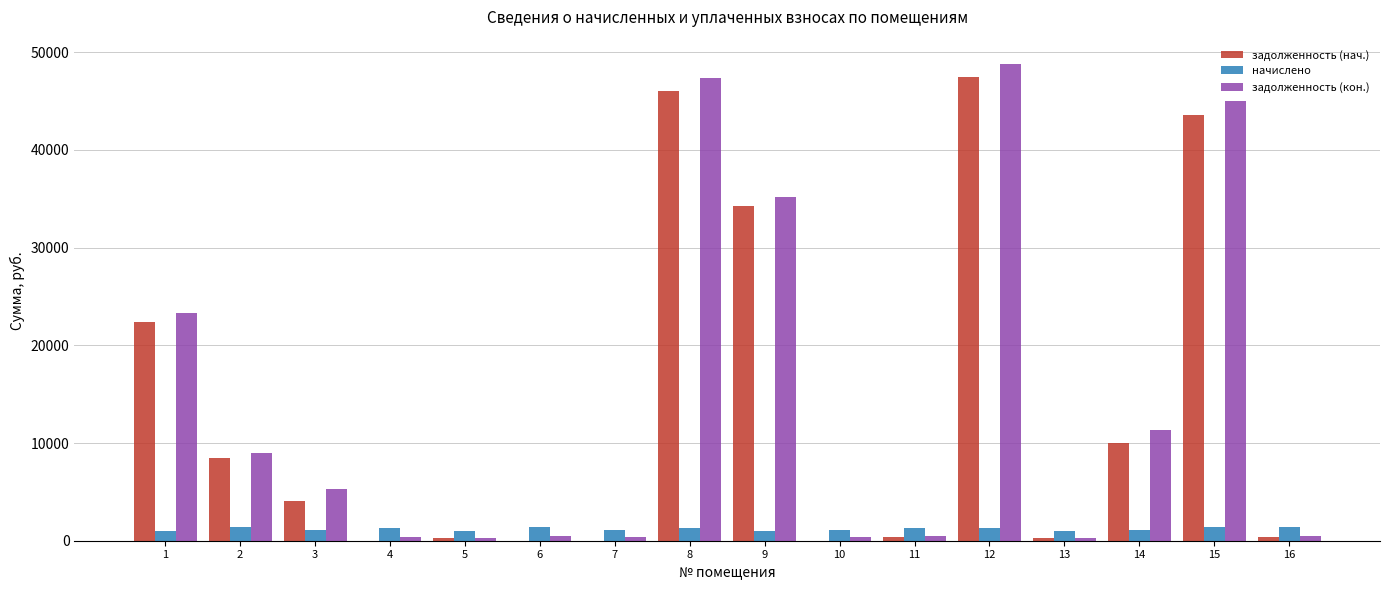

What is the sum of the задолженность (кон.) values at 2 and 3?

14261.7